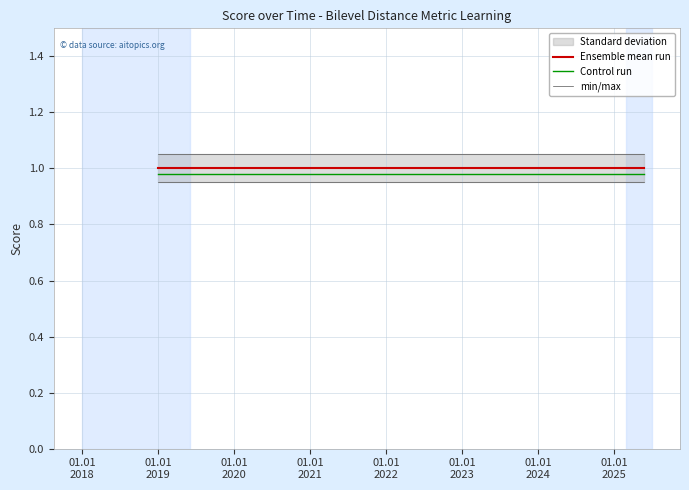

List the series in order of their peak value, lowest first.

Control run, Ensemble mean run, min/max